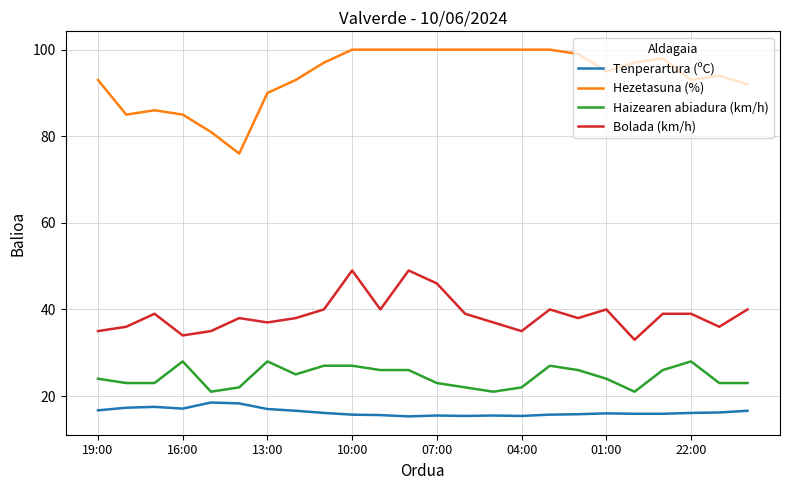

What is the difference between the maximum and minimum values in the Haizearen abiadura (km/h) series?

7.0